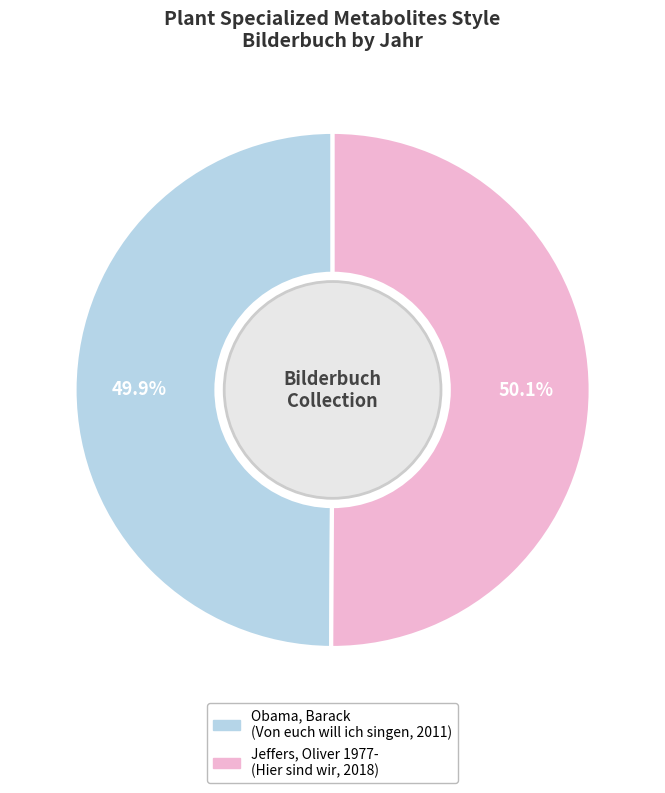

Is there any slice that represents more than half of the pie?

Yes